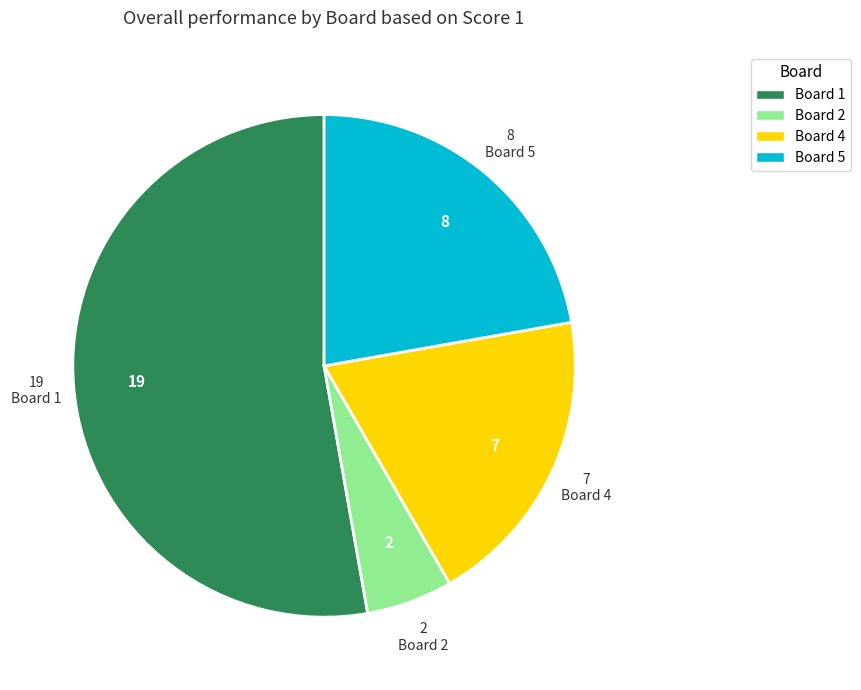

Does any single category account for the majority?

Yes